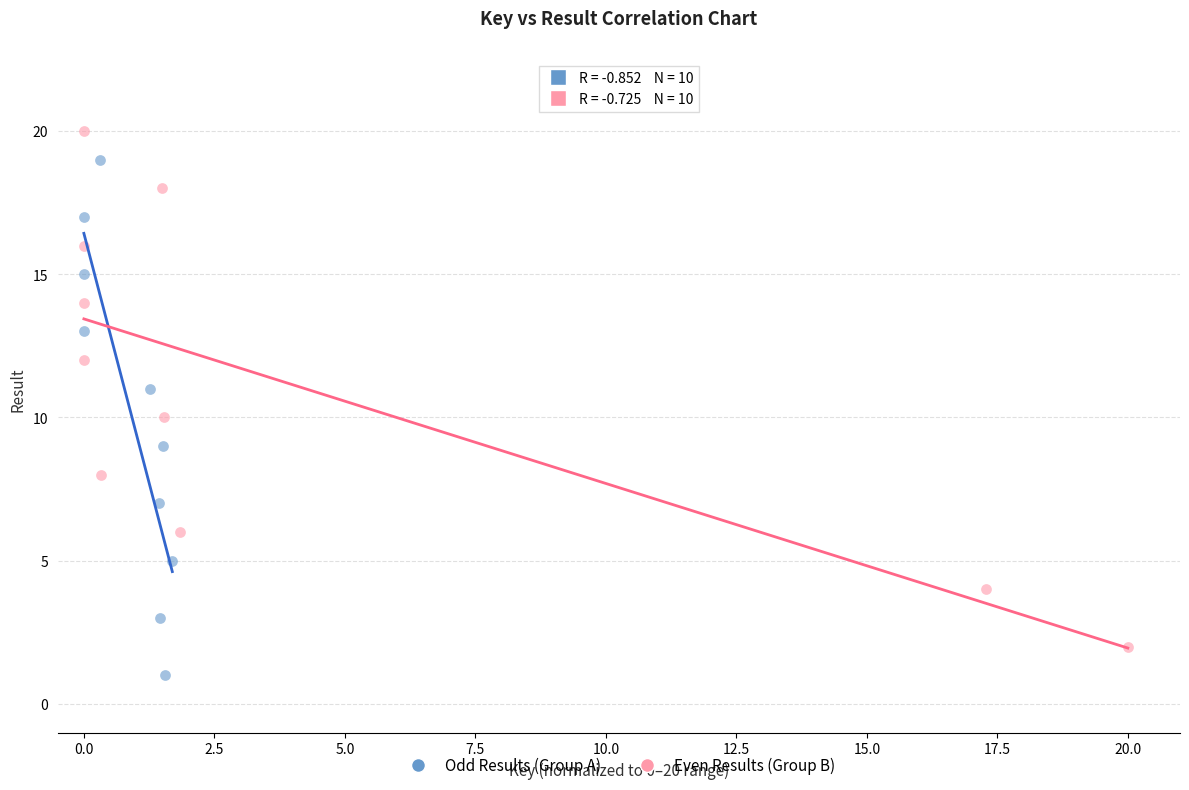

Which series contains the lowest Y value?

Odd Results (Group A)